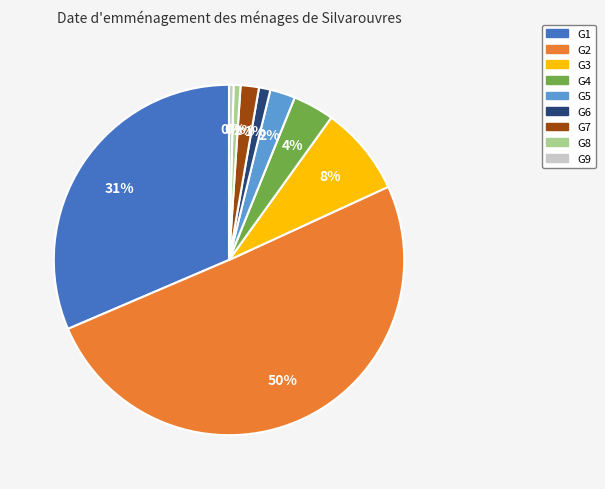

Which slice is the smallest?

G9